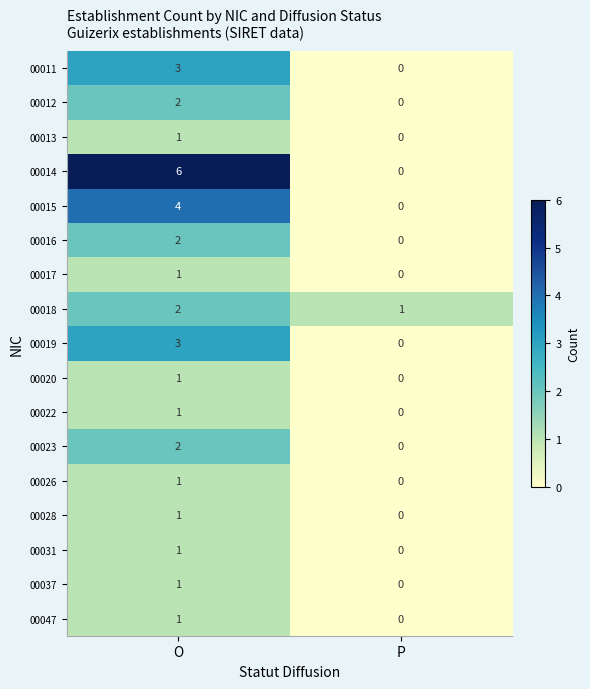

The 00019 series shows 1 at P. True or false?

False